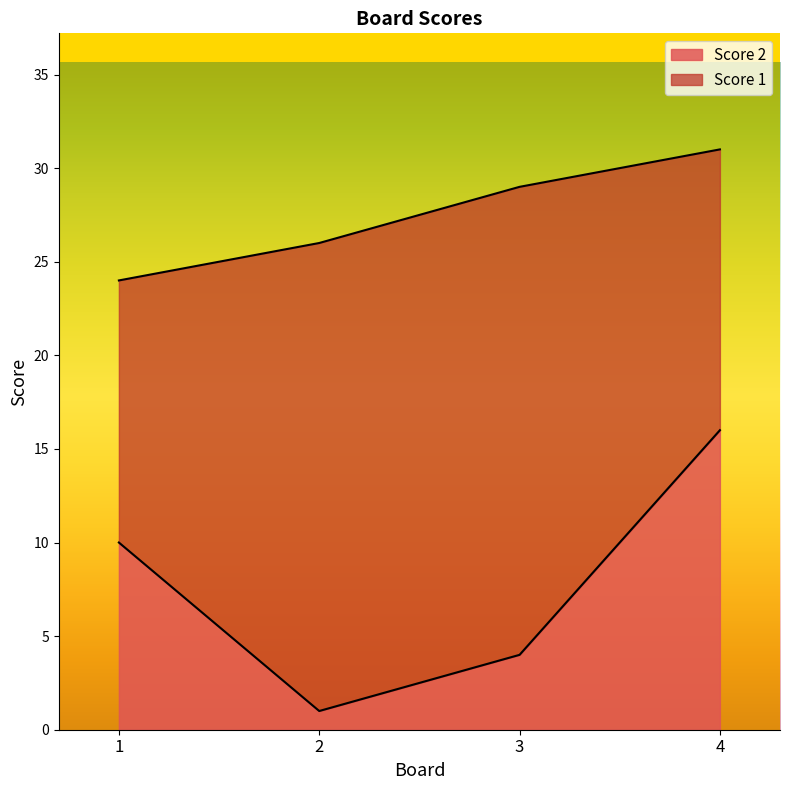

Reading left to right, list the values for the Score 2 series.

1=10	2=1	3=4	4=16